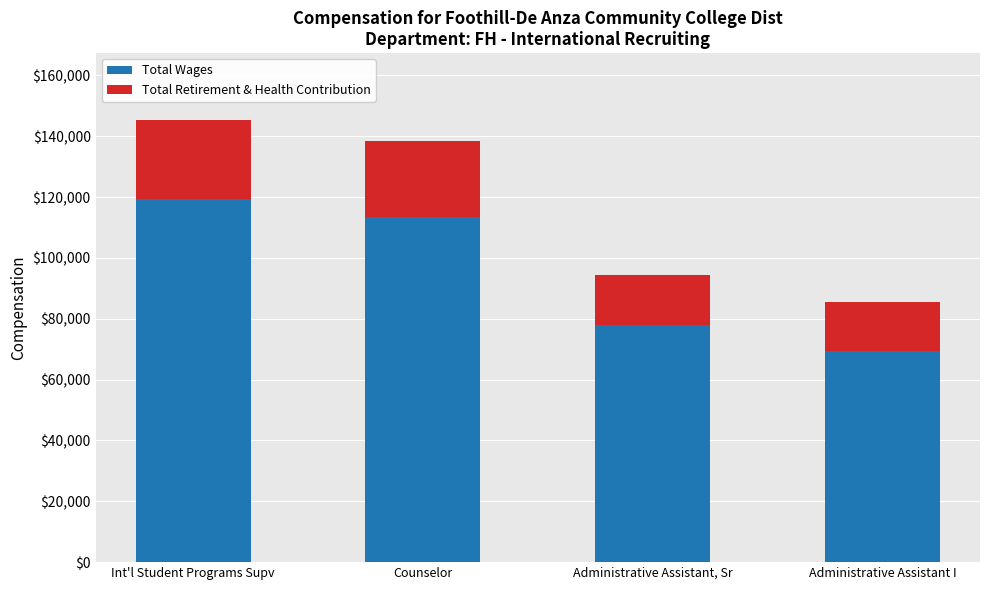

What is the total value across all series at Administrative Assistant, Sr?

94268